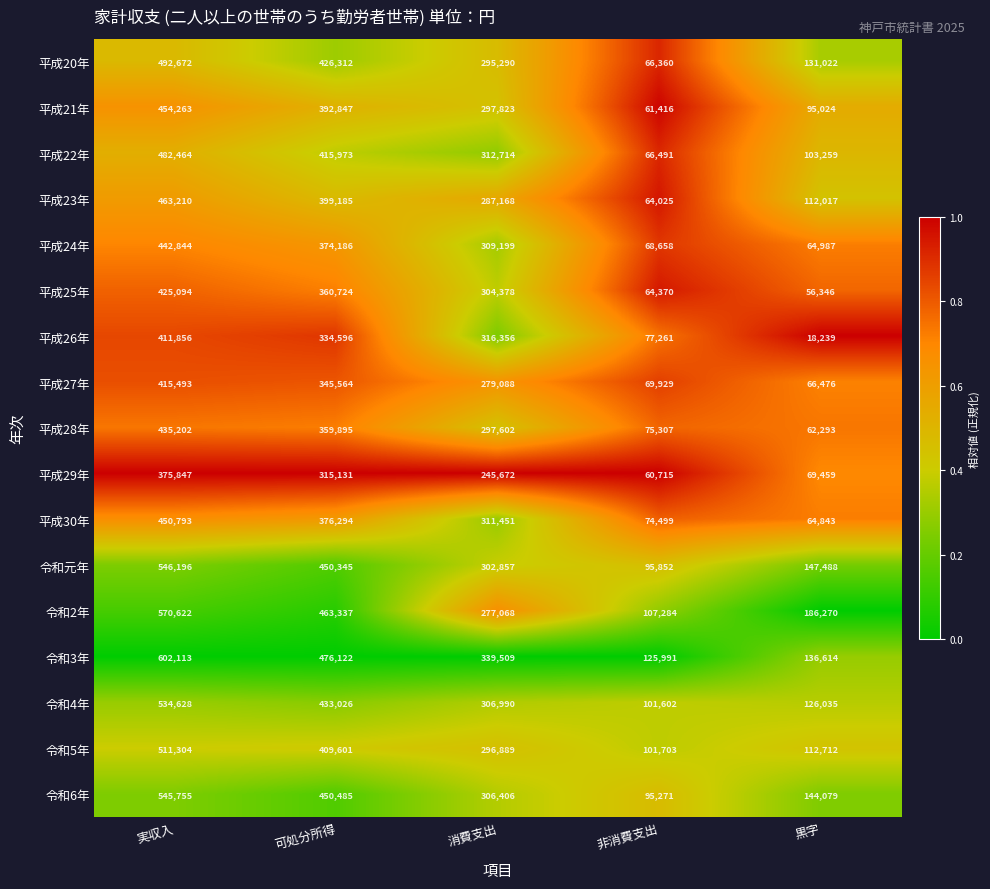

What is the maximum value shown in the chart?

602113